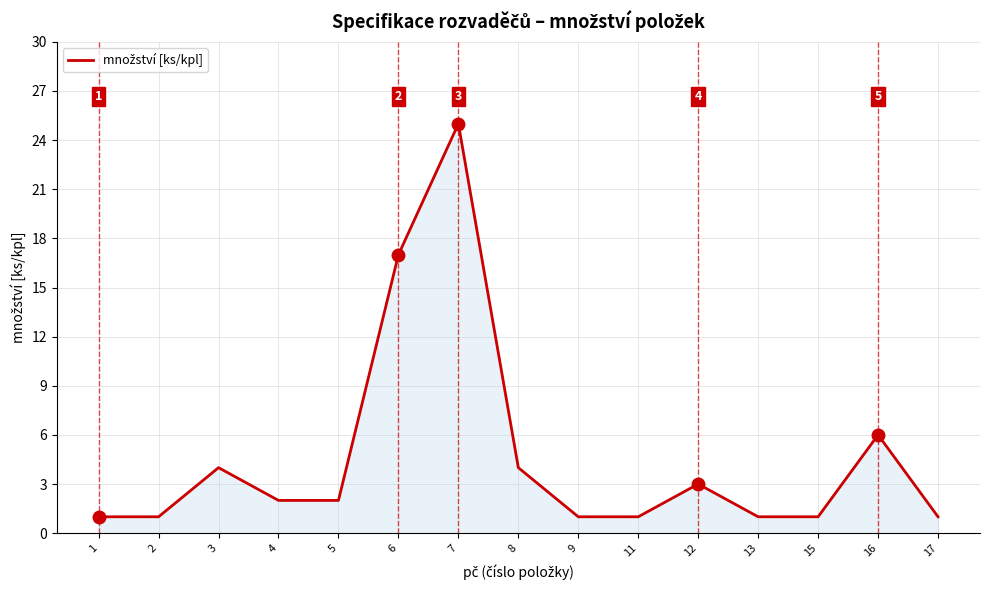

What is the maximum value shown in the chart?

25